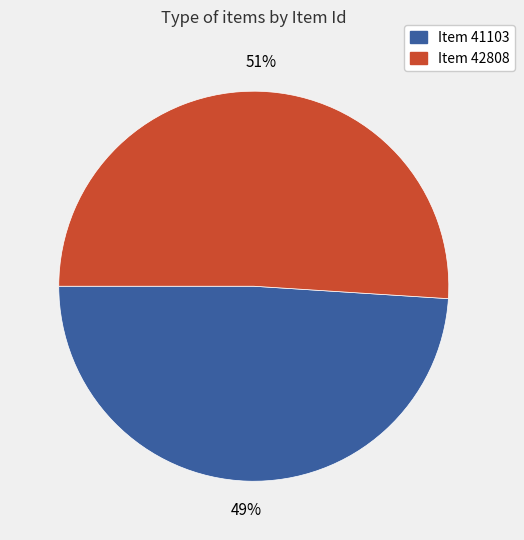

Is it true that Item 42808 is 51% of the pie?

True